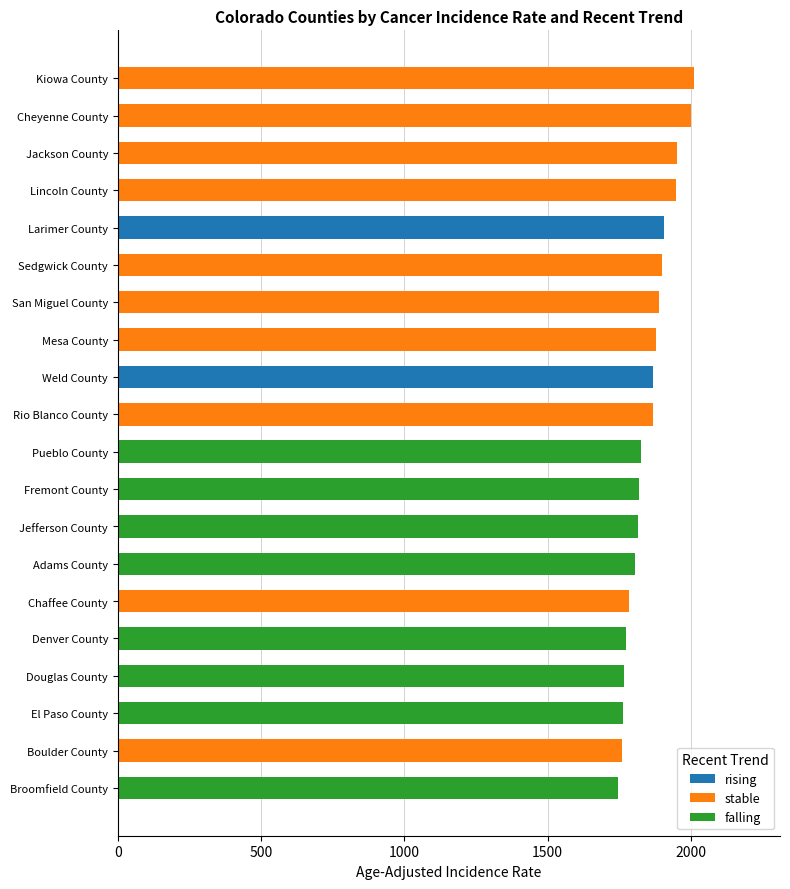

Is it true that rising equals -865.3 at Adams County?

False